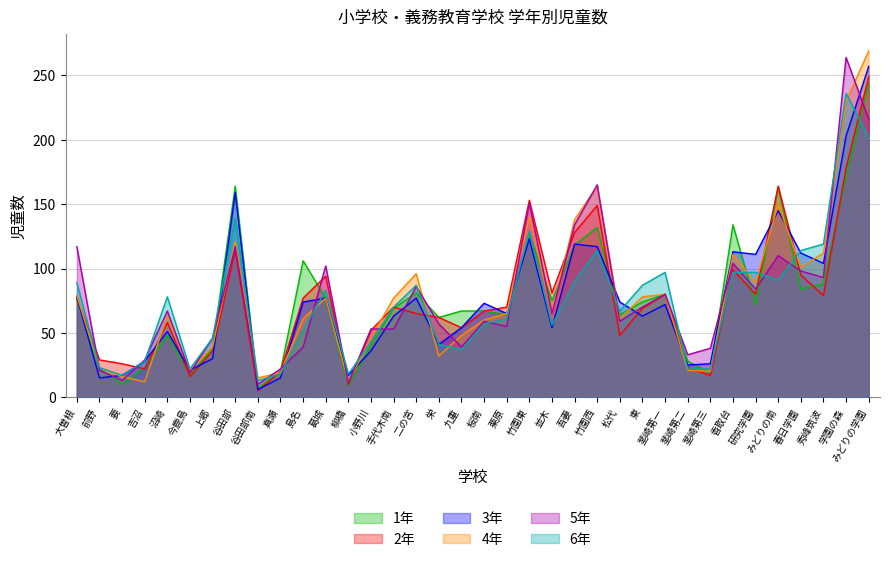

Does the chart display data point markers on the line(s)?

No